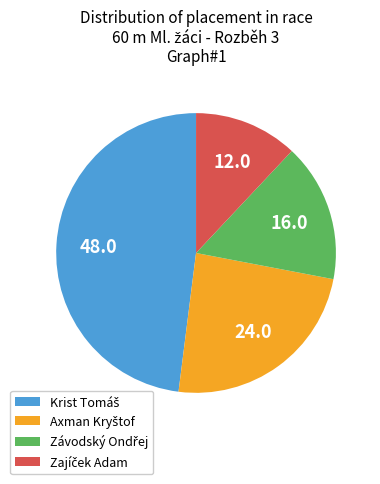

Is there a majority slice in this chart?

No